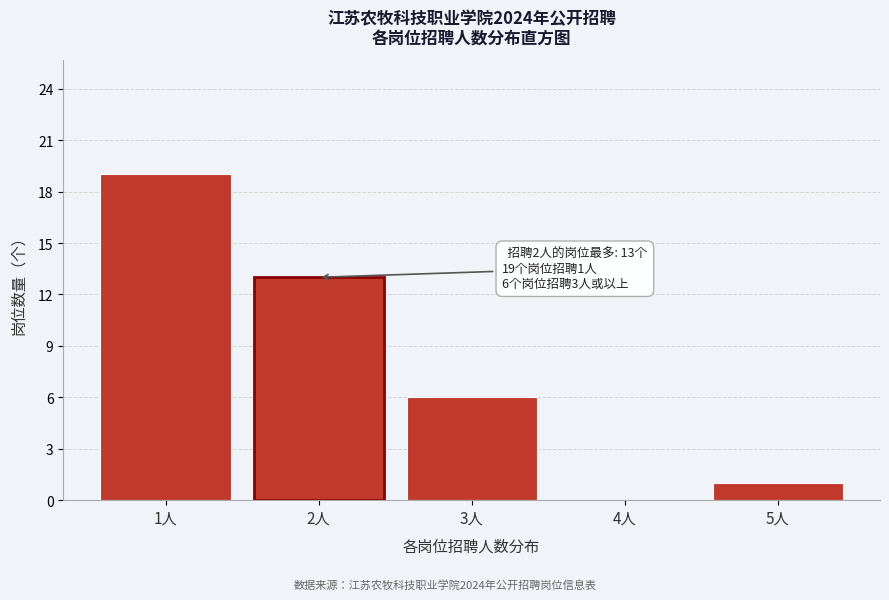

Reading left to right, extract all data points from this chart.

1人=19	2人=13	3人=6	4人=0	5人=1